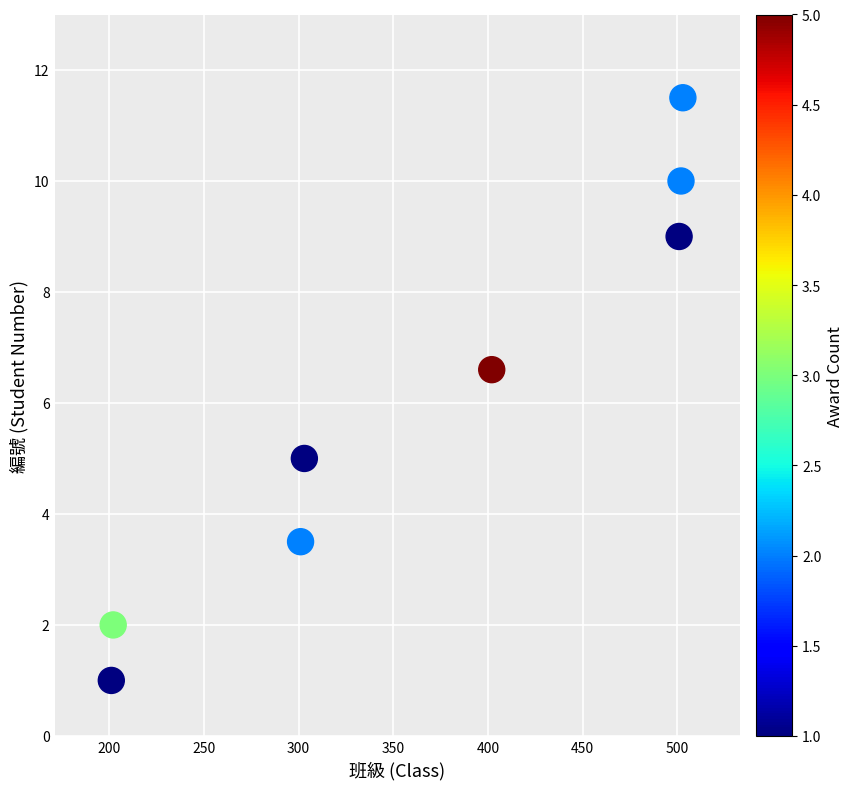

What is the range of Y values (max minus min)?

10.5